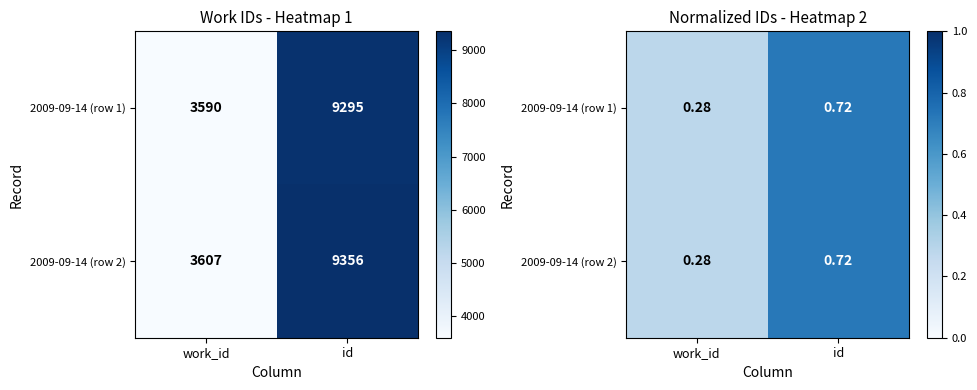

Is it true that 2009-09-14 (row 1) equals 0.1 at work_id?

False